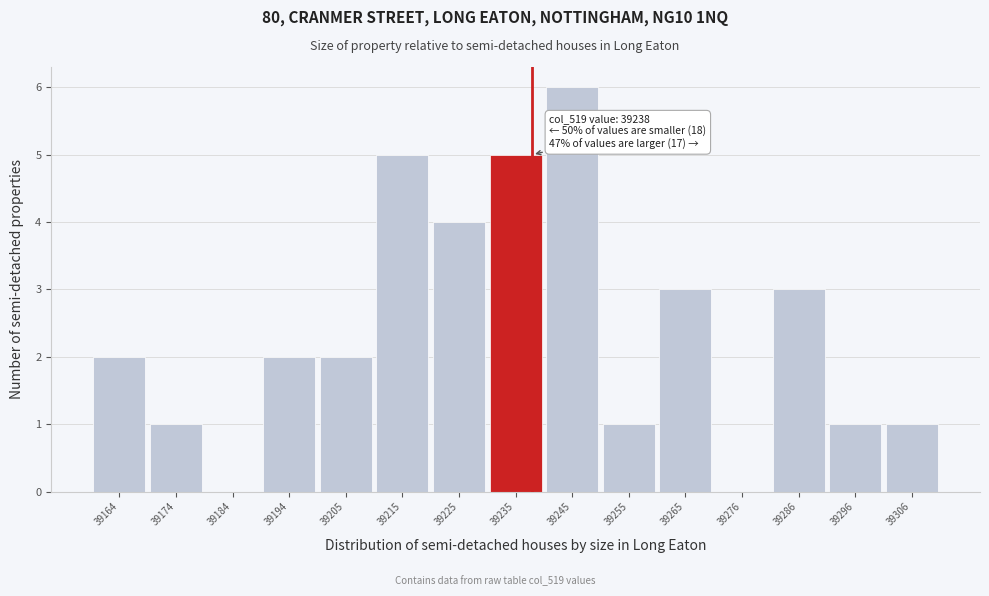

Which range on the x-axis has the tallest bar?

39240 to 39250